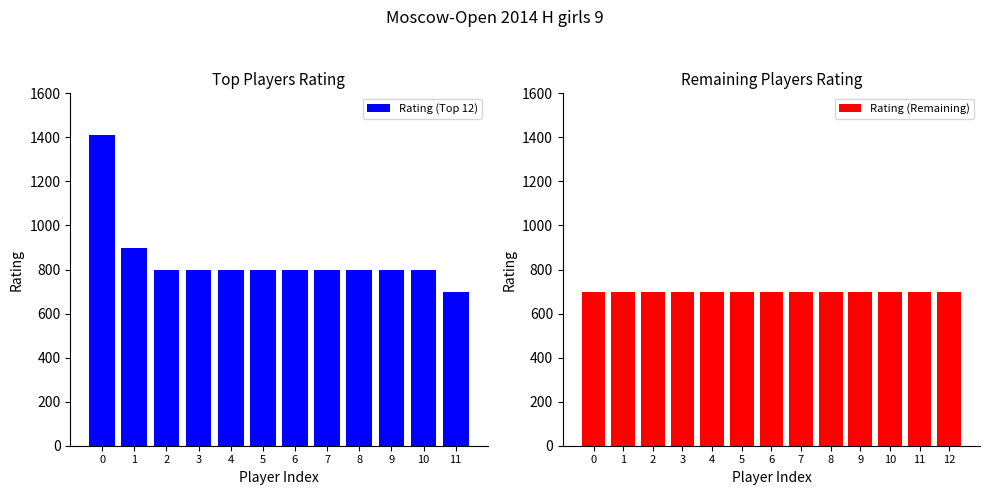

What is the sum of all Rating (Top 12) values?

10212